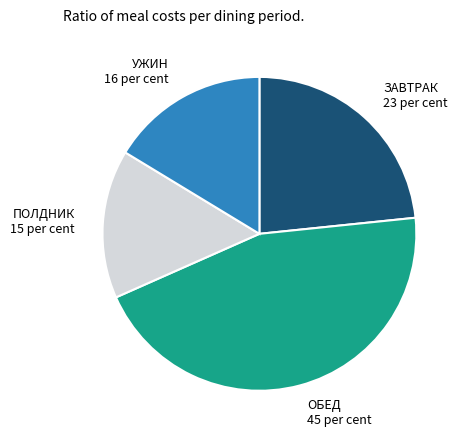

True or false: ПОЛДНИК 15 per cent accounts for 15% of the total.

True